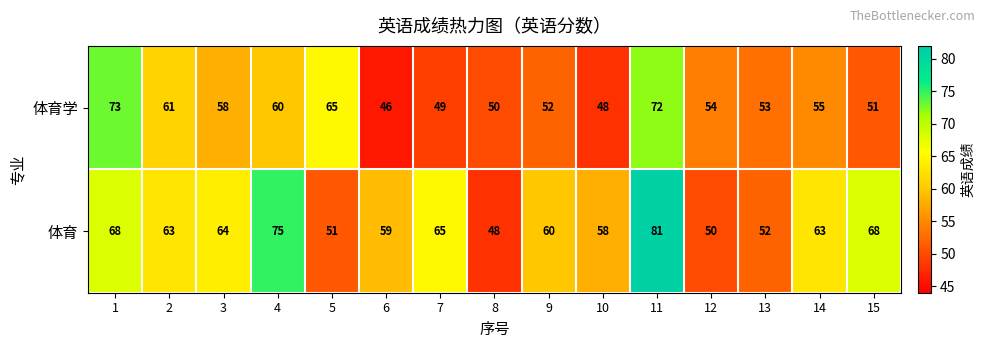

Which series has the largest range (max minus min)?

体育